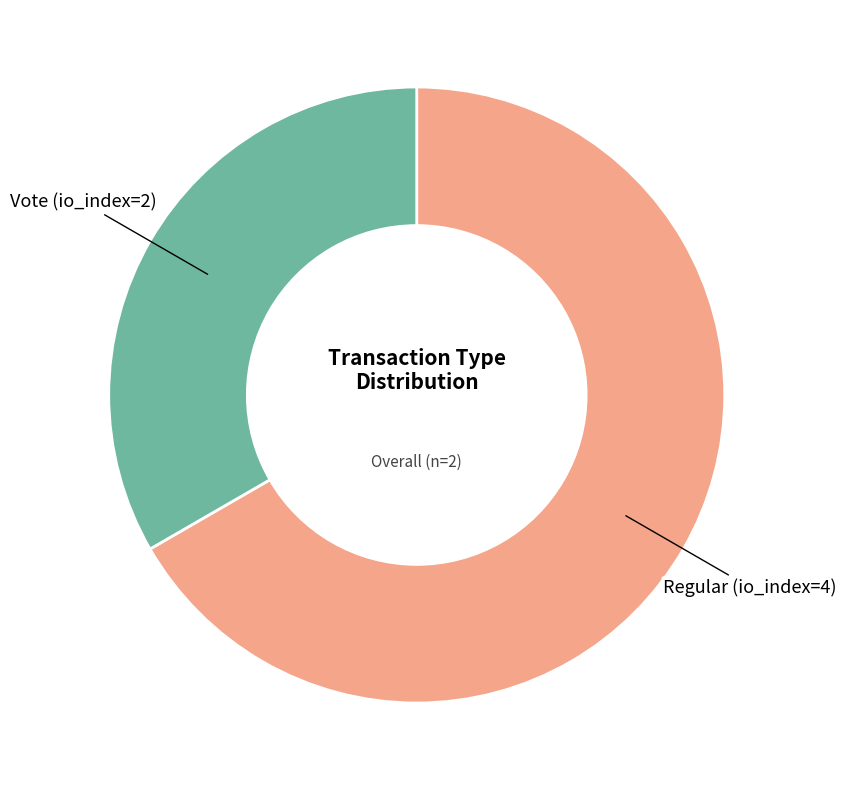

Is there a majority slice in this chart?

Yes